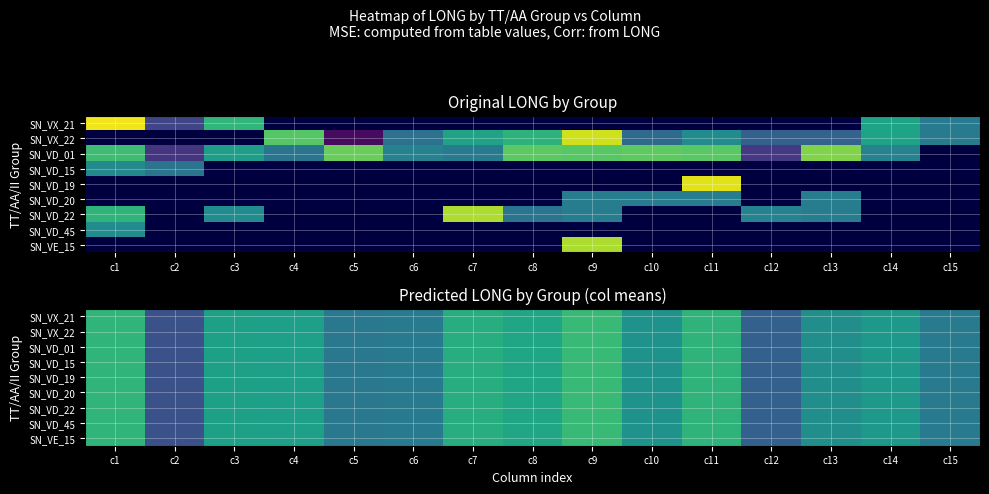

Which label corresponds to the smallest value in the chart?

c2